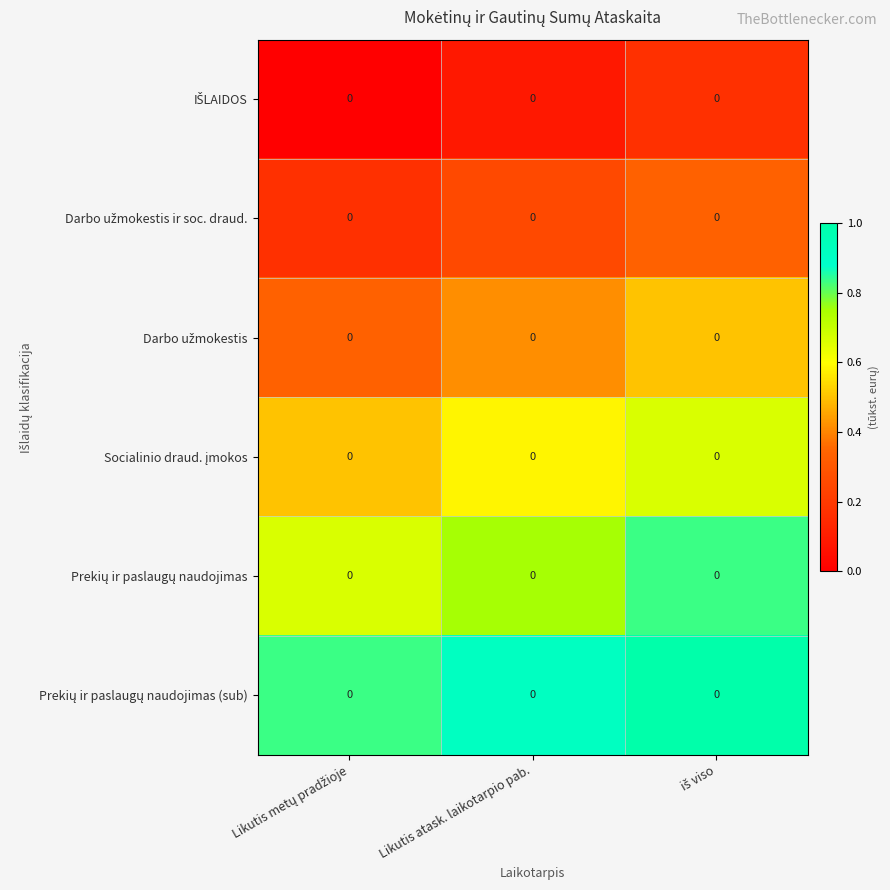

Where is Darbo užmokestis ir soc. draud. nearest to the value 0?

Likutis metų pradžioje